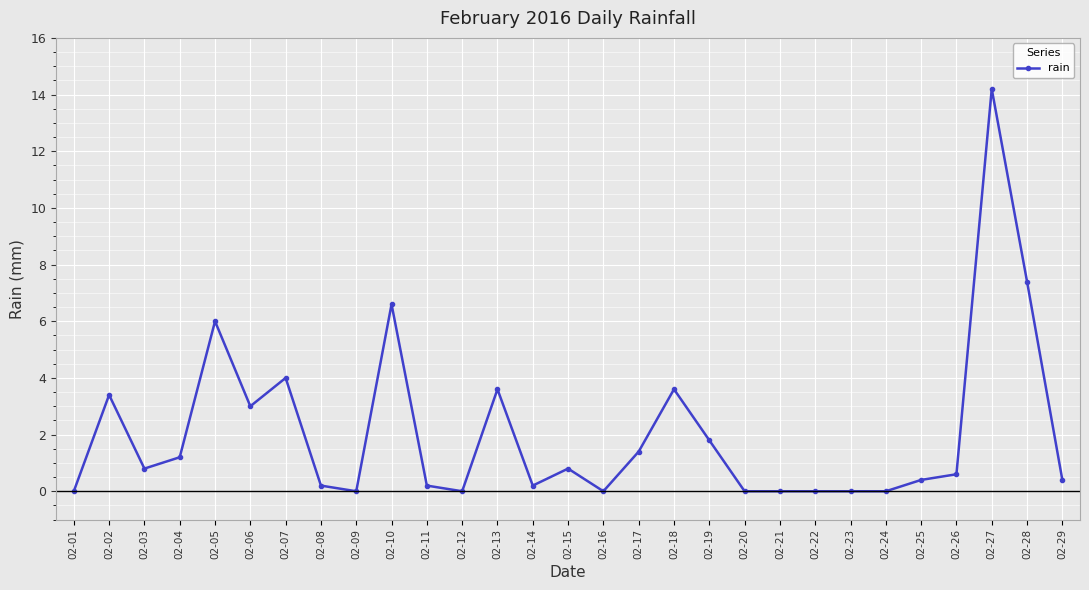

What is the value of the 27th point from the left?

14.2